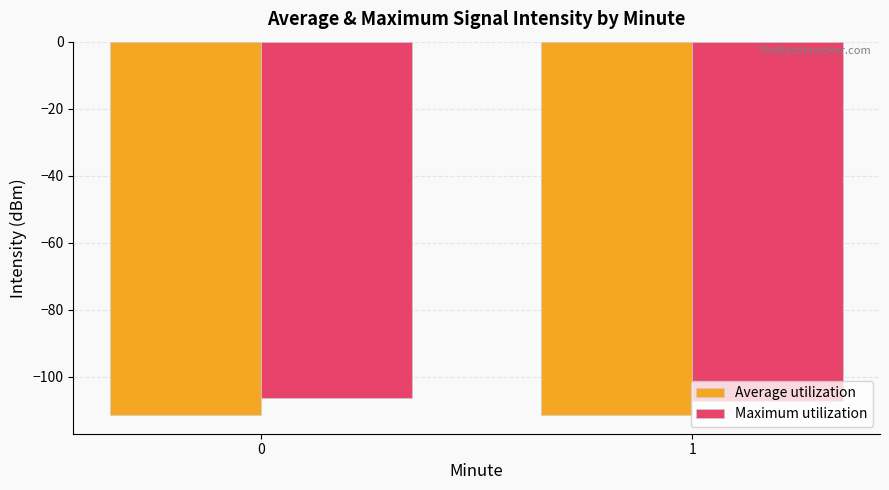

What is the total value across all series at 0?

-217.9